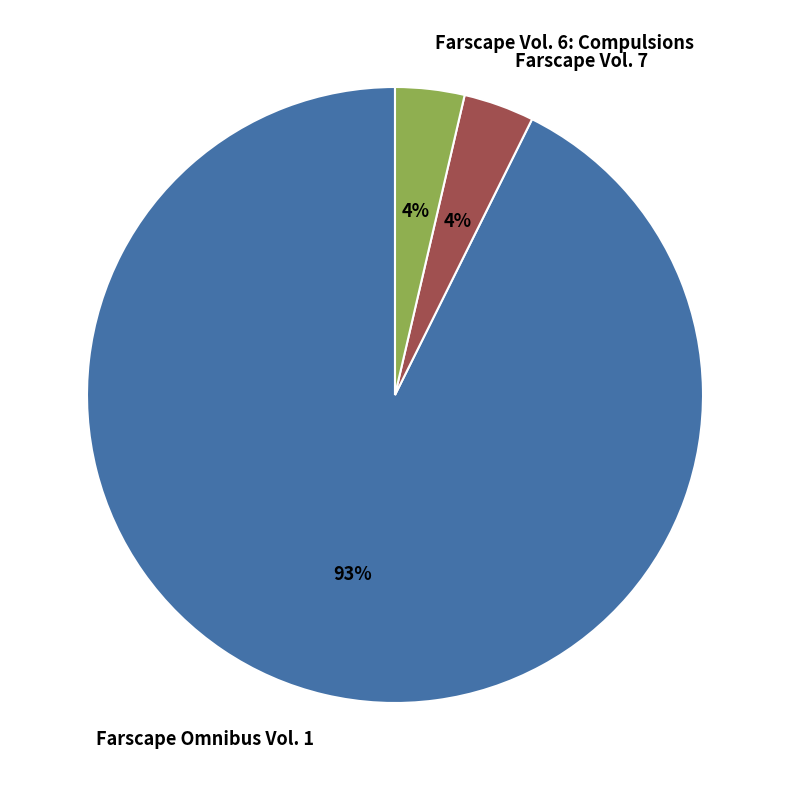

To the nearest percent, what is the average slice percentage?

33%